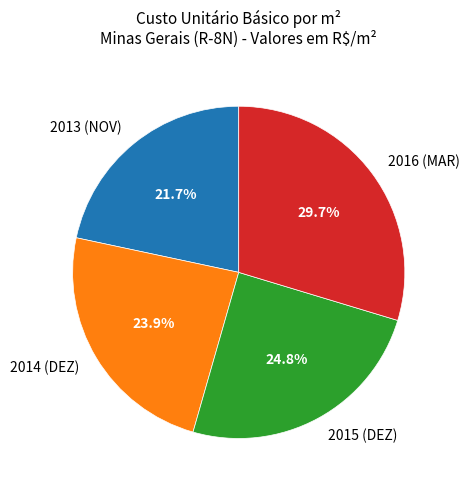

What percentage is NOT represented by 2013 (NOV)?

78.3%